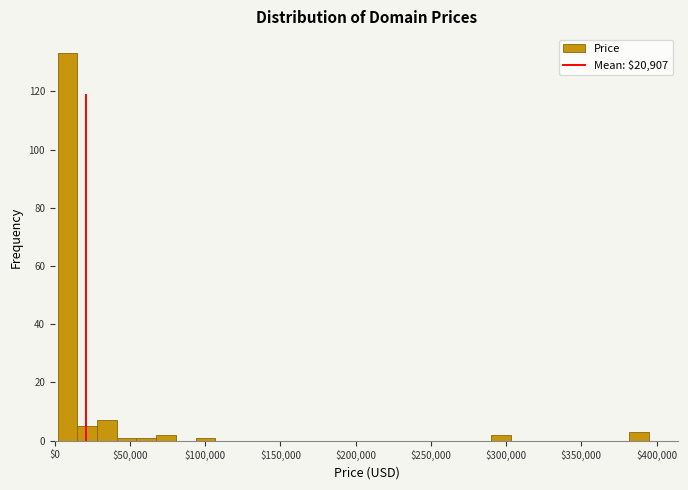

Read against the x-axis, roughly where is the centre of the tallest bar?

10000